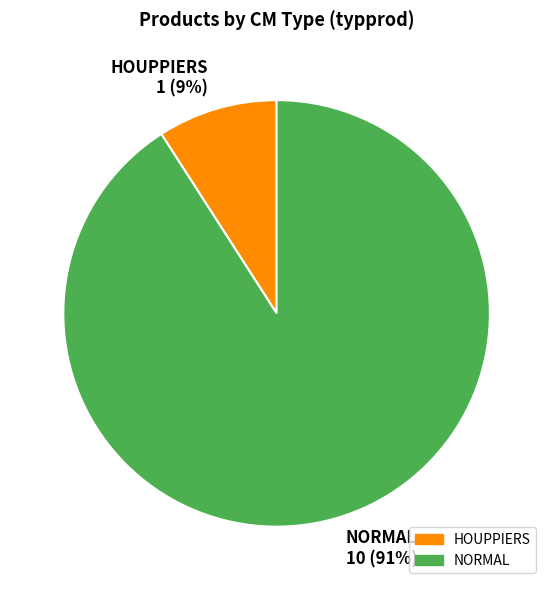

True or false: HOUPPIERS accounts for 1% of the total.

False